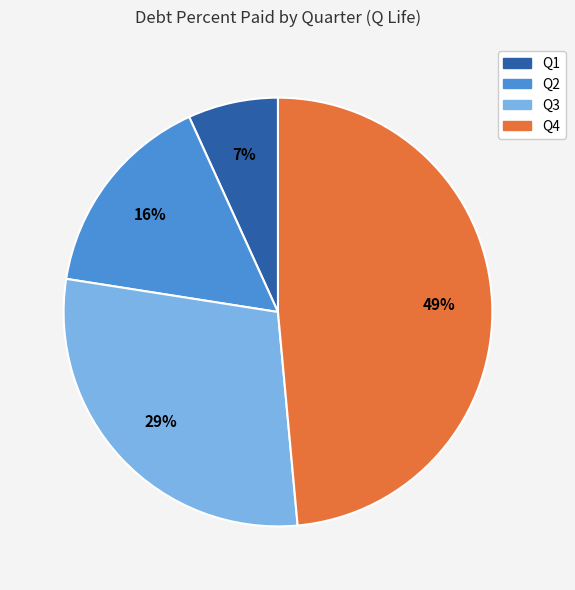

How many segments does this pie chart have?

4